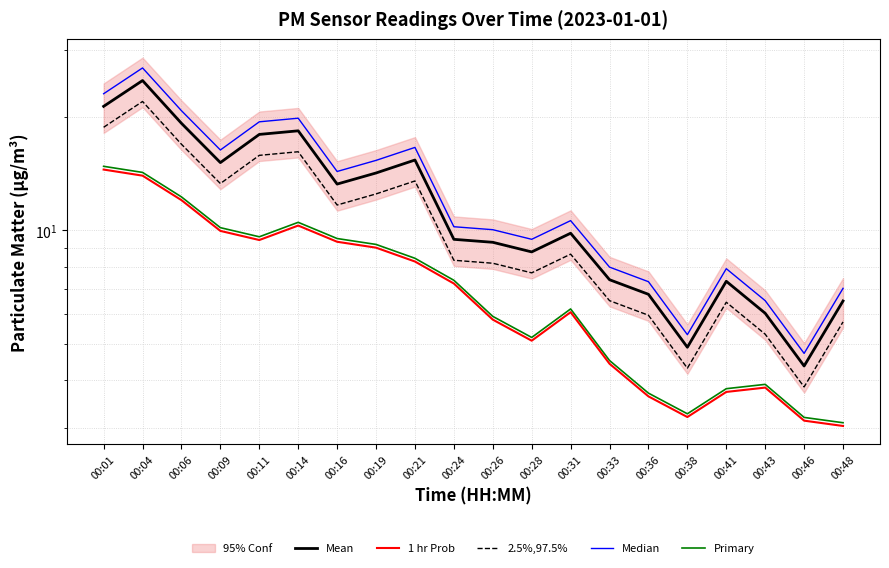

Is it true that Median equals 19.4 at 00:11?

True